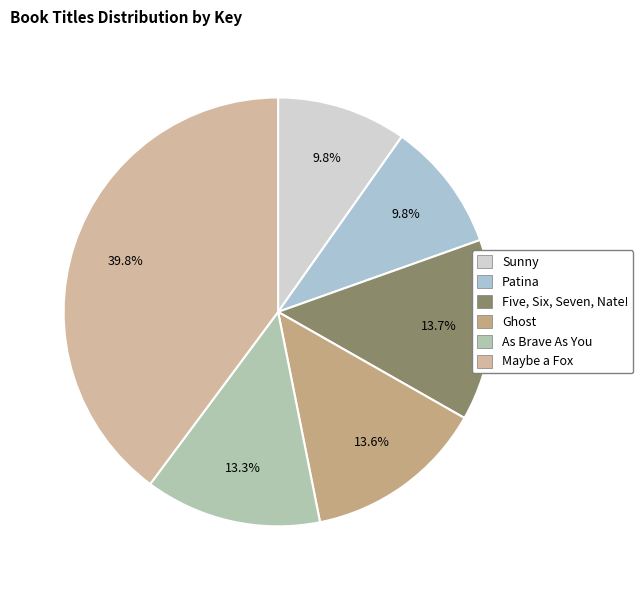

Which slice is the largest?

Maybe a Fox